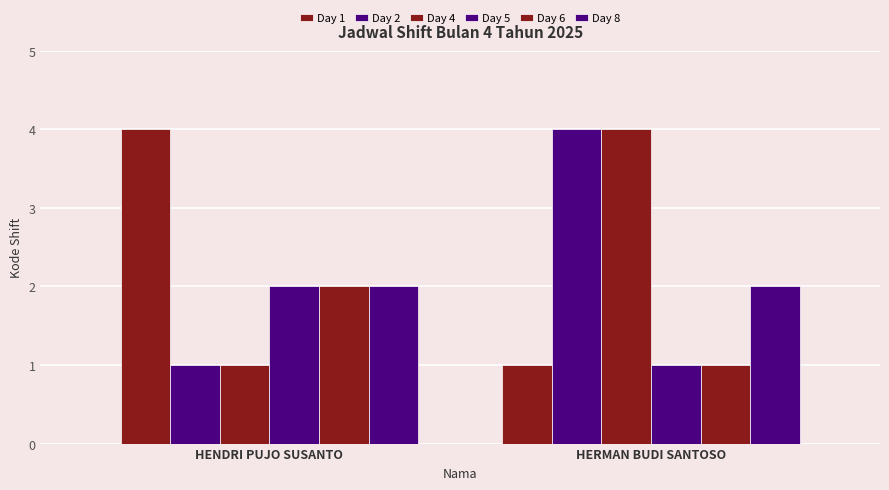

How many bars are there in total?

12